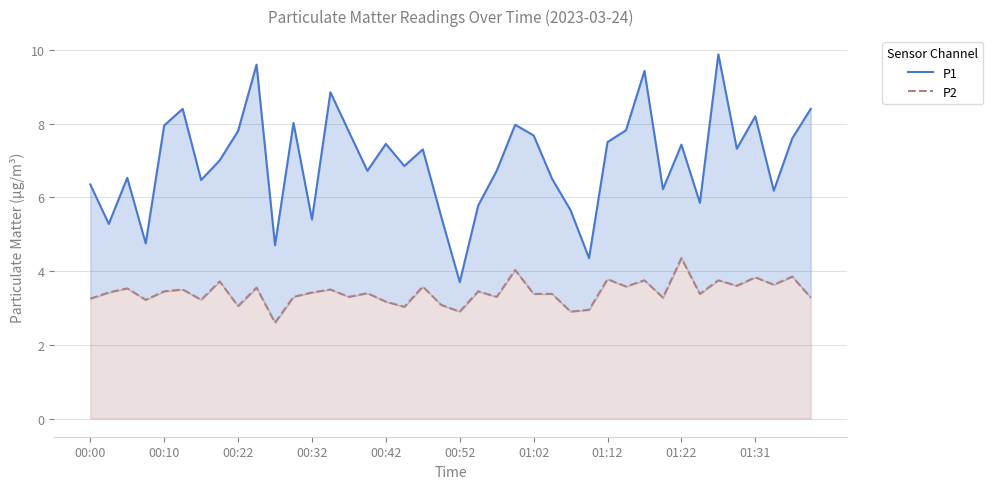

Which series has the largest total across all categories?

P1